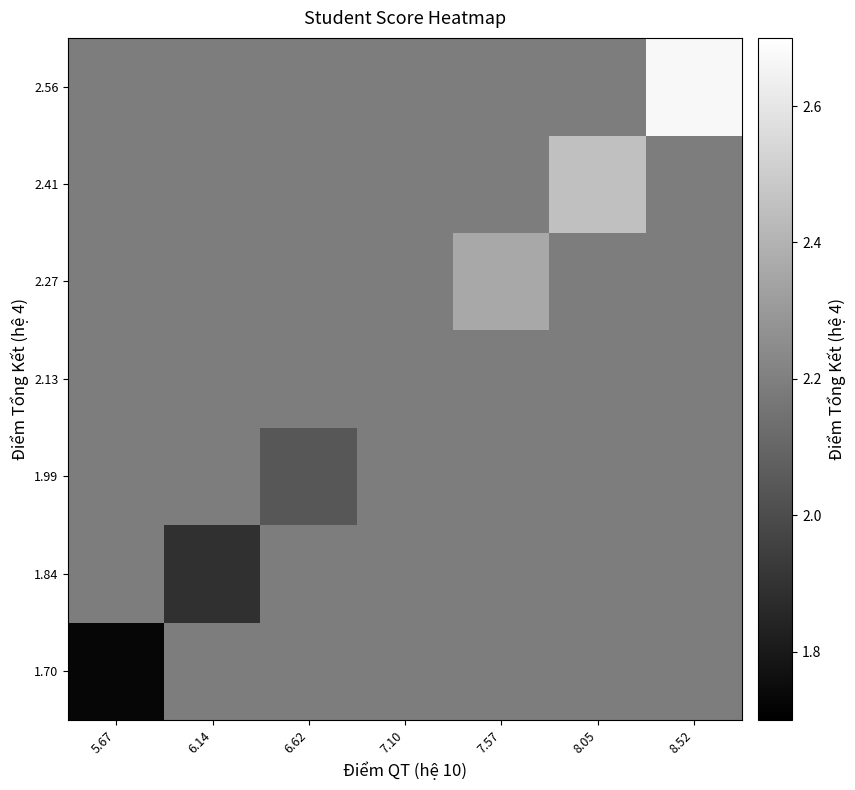

What is the maximum value shown in the chart?

2.7